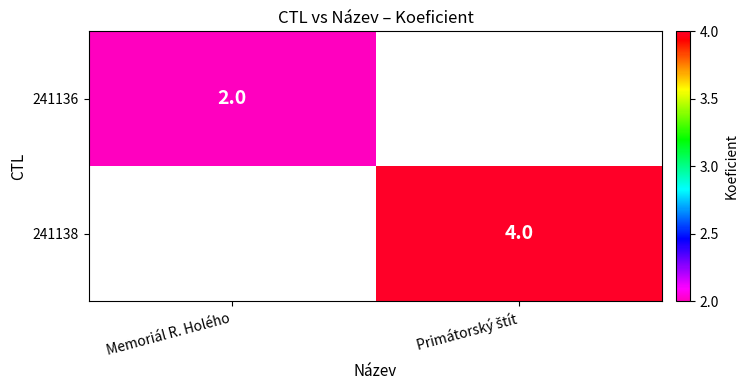

What is the maximum value shown in the chart?

4.0